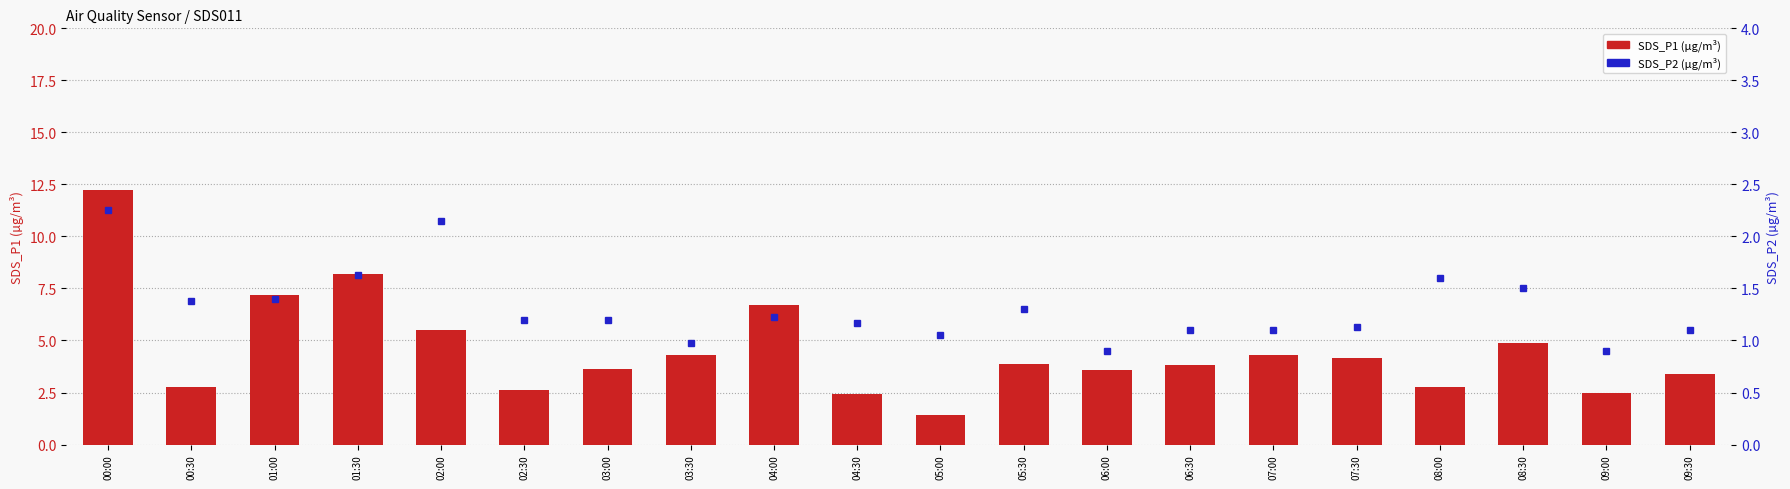

Reading left to right, extract all data points from this chart.

SDS_P1 (count): 00:00=12.2	00:30=2.8	01:00=7.2	01:30=8.2	02:00=5.5	02:30=2.6	03:00=3.6	03:30=4.3	04:00=6.7	04:30=2.4	05:00=1.4	05:30=3.9	06:00=3.6	06:30=3.8	07:00=4.3	07:30=4.2	08:00=2.8	08:30=4.9	09:00=2.5	09:30=3.4
SDS_P2 (percentile rank): 00:00=2.2	00:30=1.4	01:00=1.4	01:30=1.6	02:00=2.1	02:30=1.2	03:00=1.2	03:30=1.0	04:00=1.2	04:30=1.2	05:00=1.1	05:30=1.3	06:00=0.9	06:30=1.1	07:00=1.1	07:30=1.1	08:00=1.6	08:30=1.5	09:00=0.9	09:30=1.1